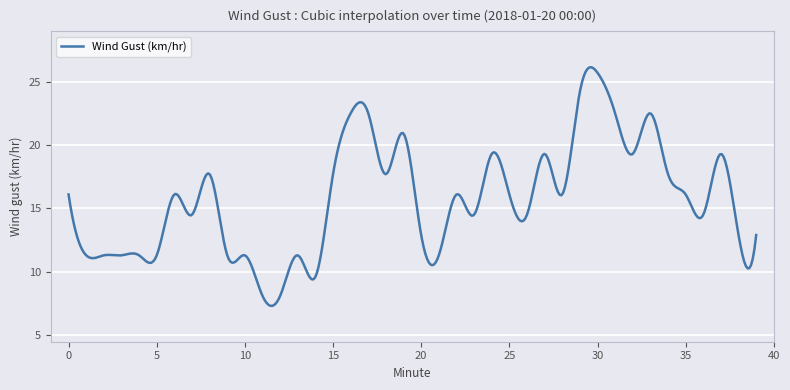

What is the smallest value displayed?

7.3